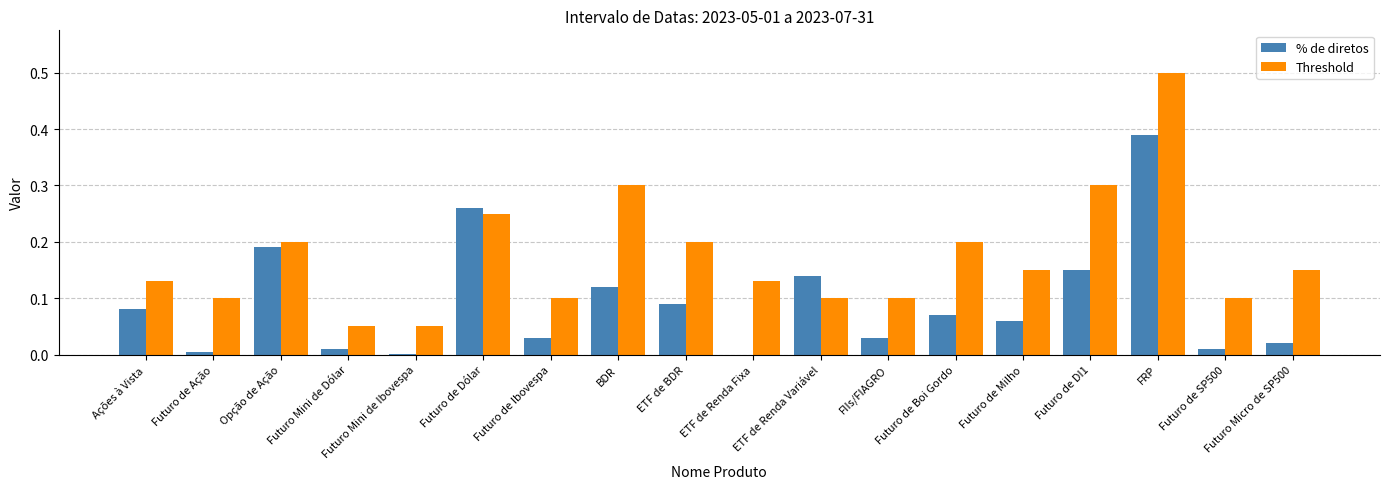

What is the total value across all series at FRP?

0.9